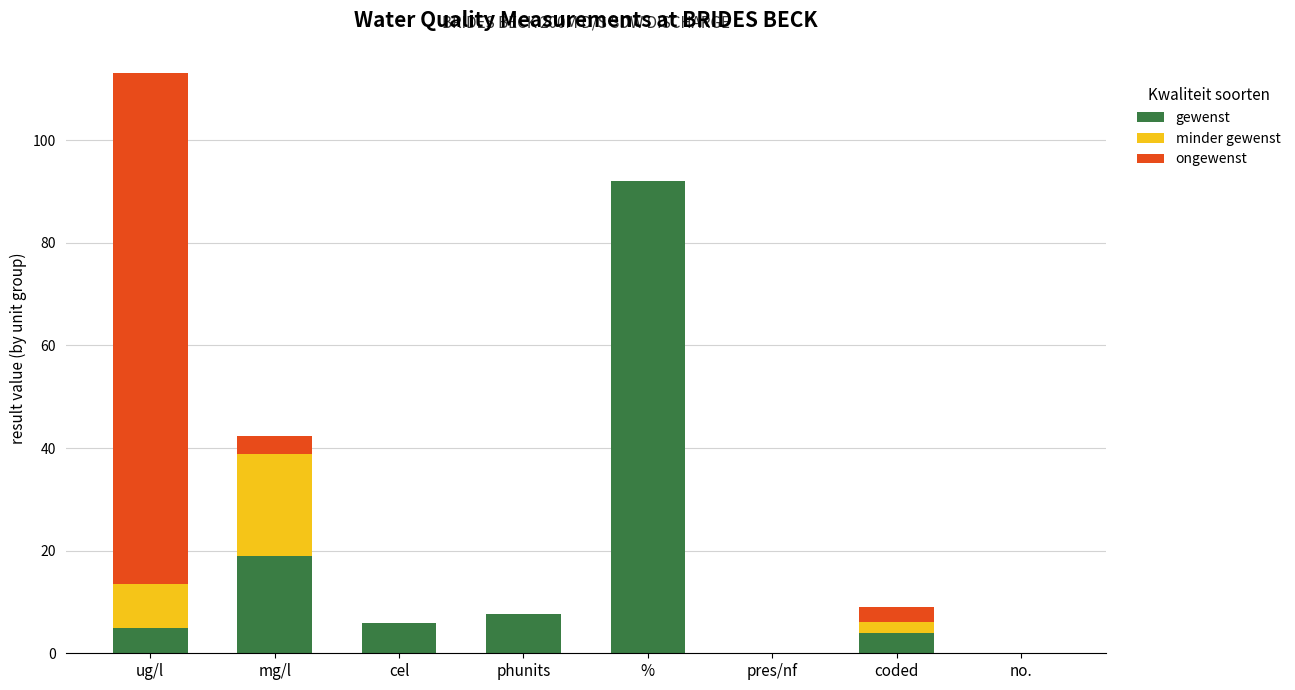

What are all the series names shown in the legend?

gewenst, minder gewenst, ongewenst